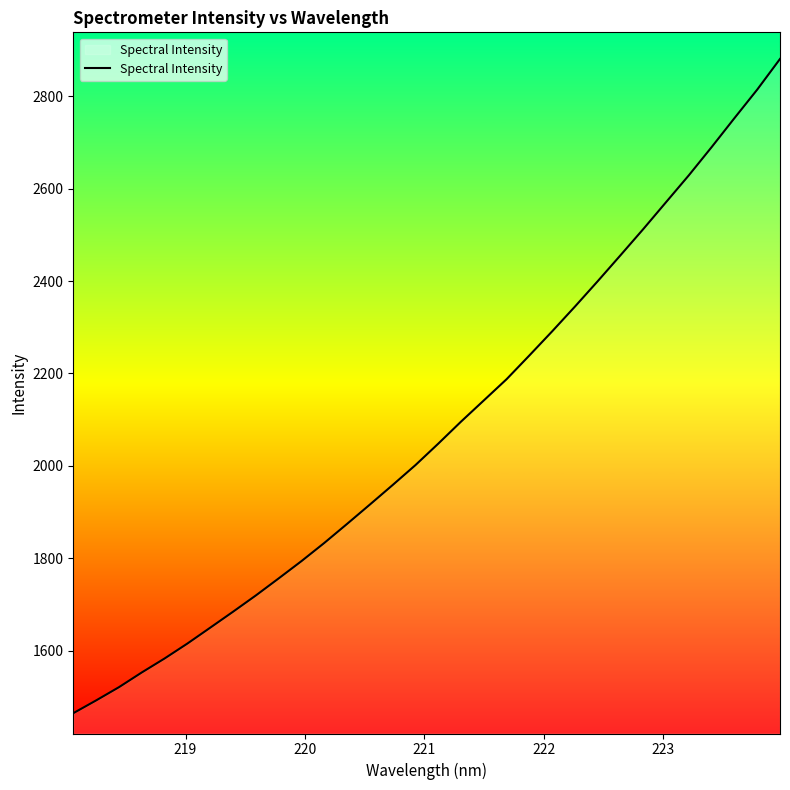

What is the minimum value shown in the chart?

1464.7